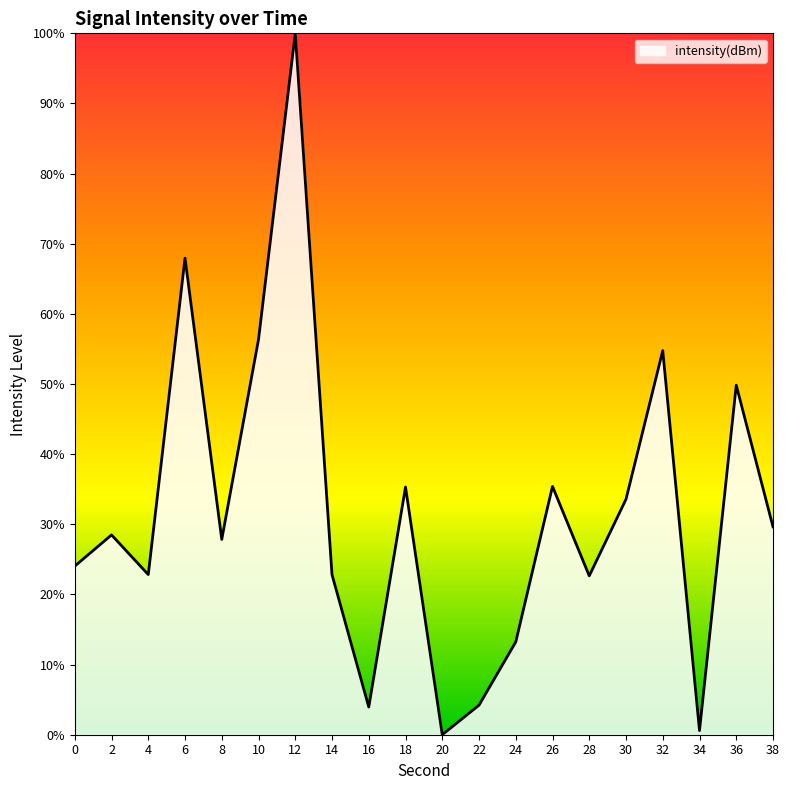

True or false: the data shows 3.9 at 16.

True